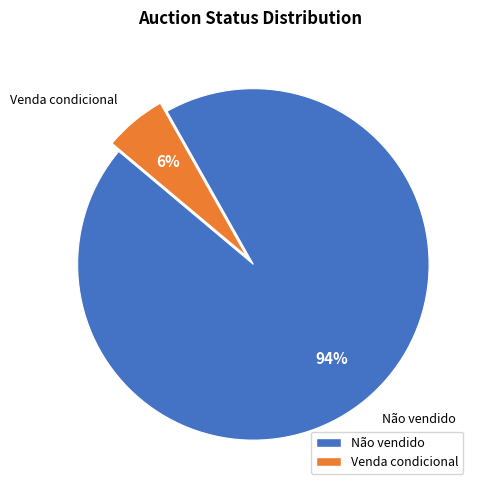

Which category has the biggest portion of the pie?

Não vendido